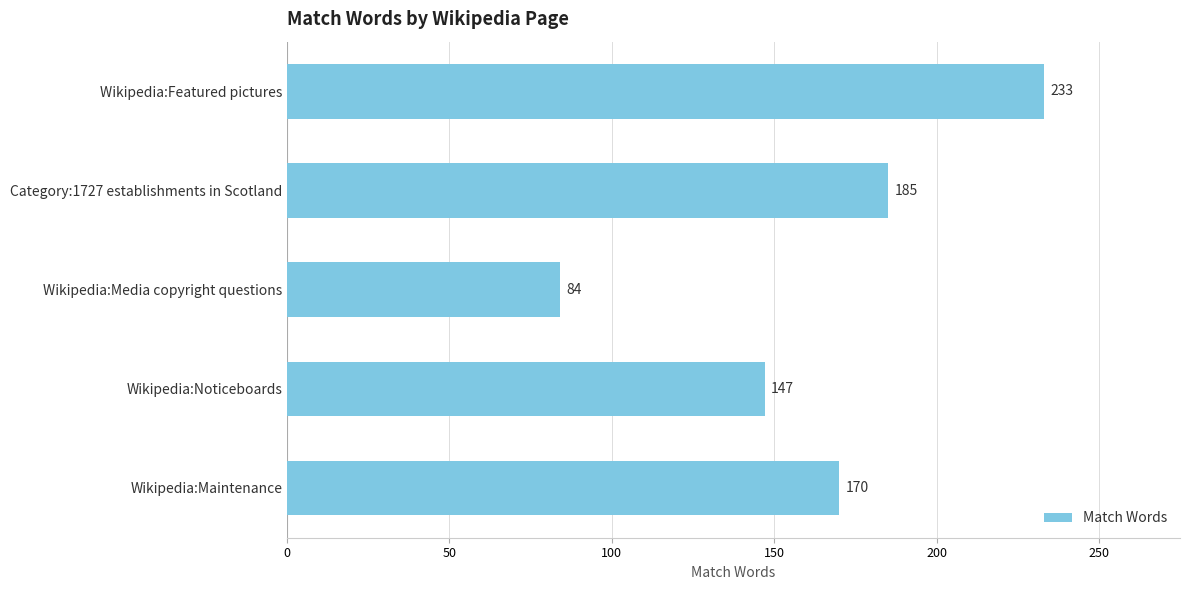

Reading bottom to top, extract all data points from this chart.

170	147	84	185	233